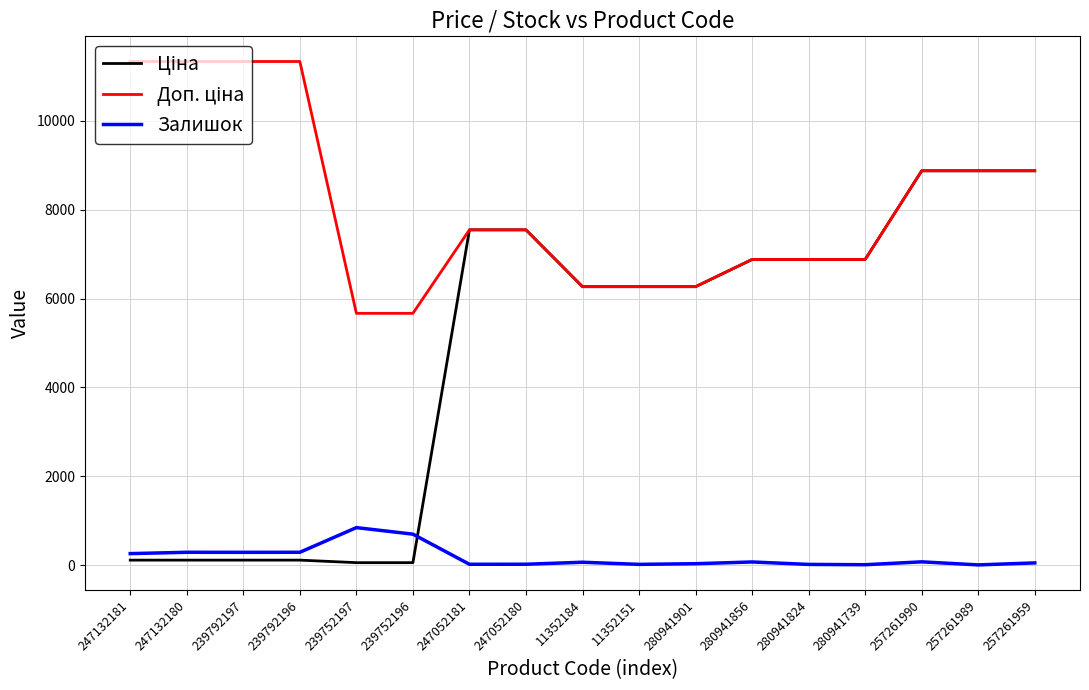

At how many categories does at least one series exceed 164?

17